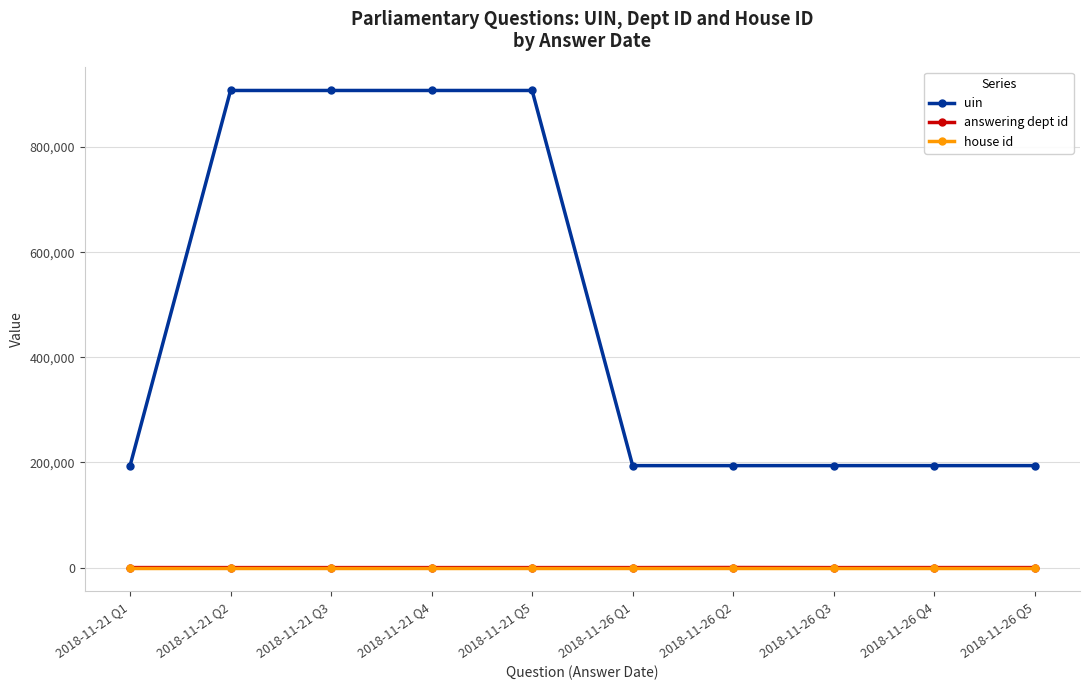

What is the label of the 2nd point from the right?

2018-11-26 Q4